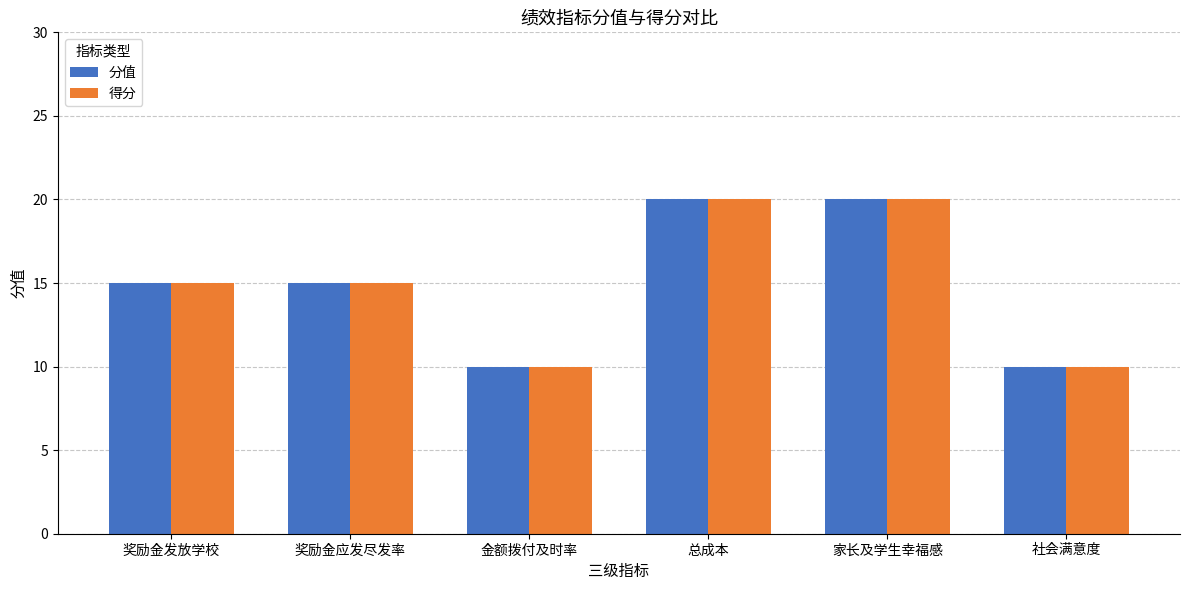

Is the value of 分值 at 金额拨付及时率 greater than the value of 得分 at 奖励金应发尽发率?

No